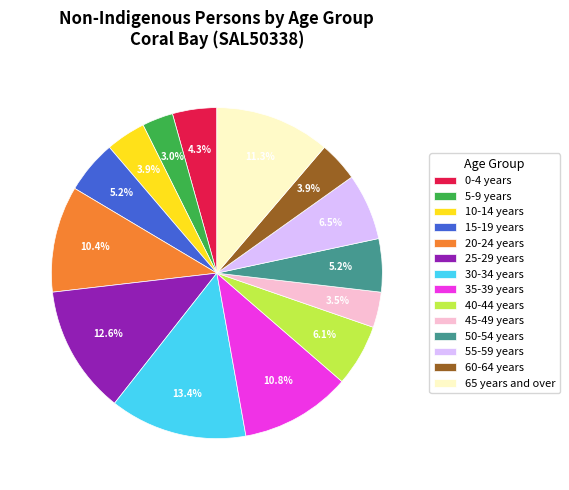

Is it true that 50-54 years is 5% of the pie?

True